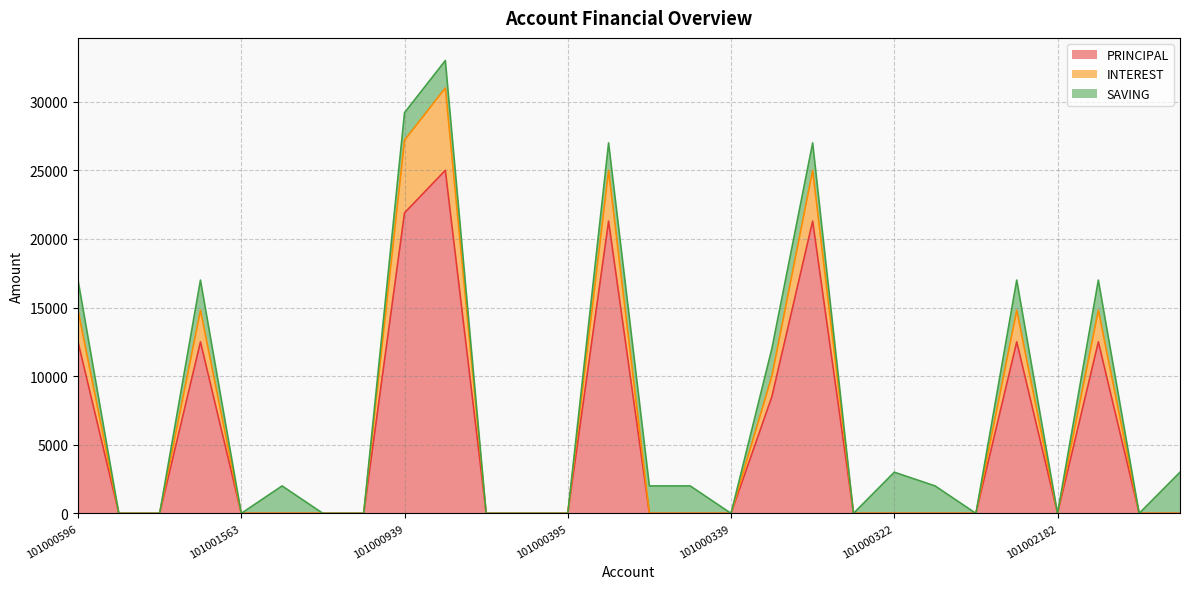

The PRINCIPAL series shows 21900 at 101000939. True or false?

True